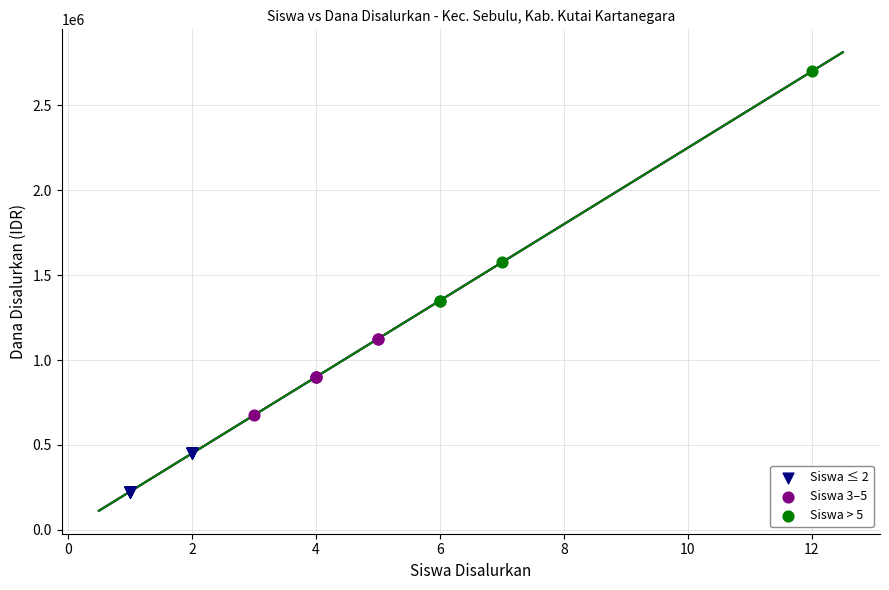

Which series has the largest Y range (max minus min)?

Siswa > 5